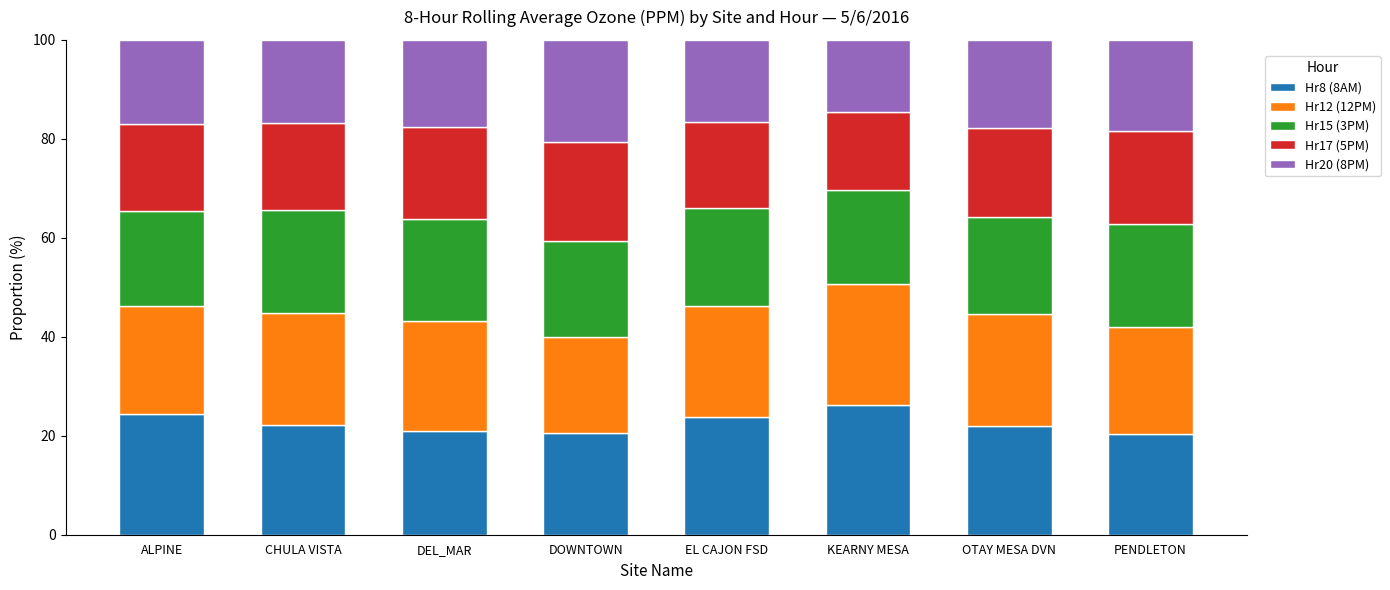

What is the total value across all series at CHULA VISTA?

100.0